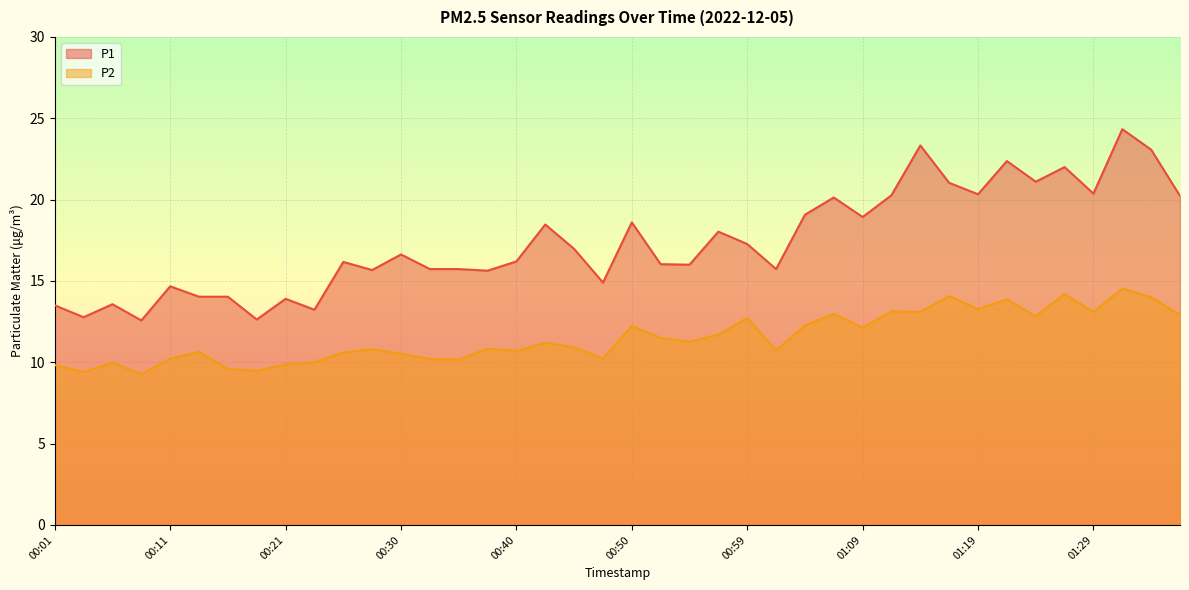

Is it true that P1 equals 24.8 at 00:33?

False